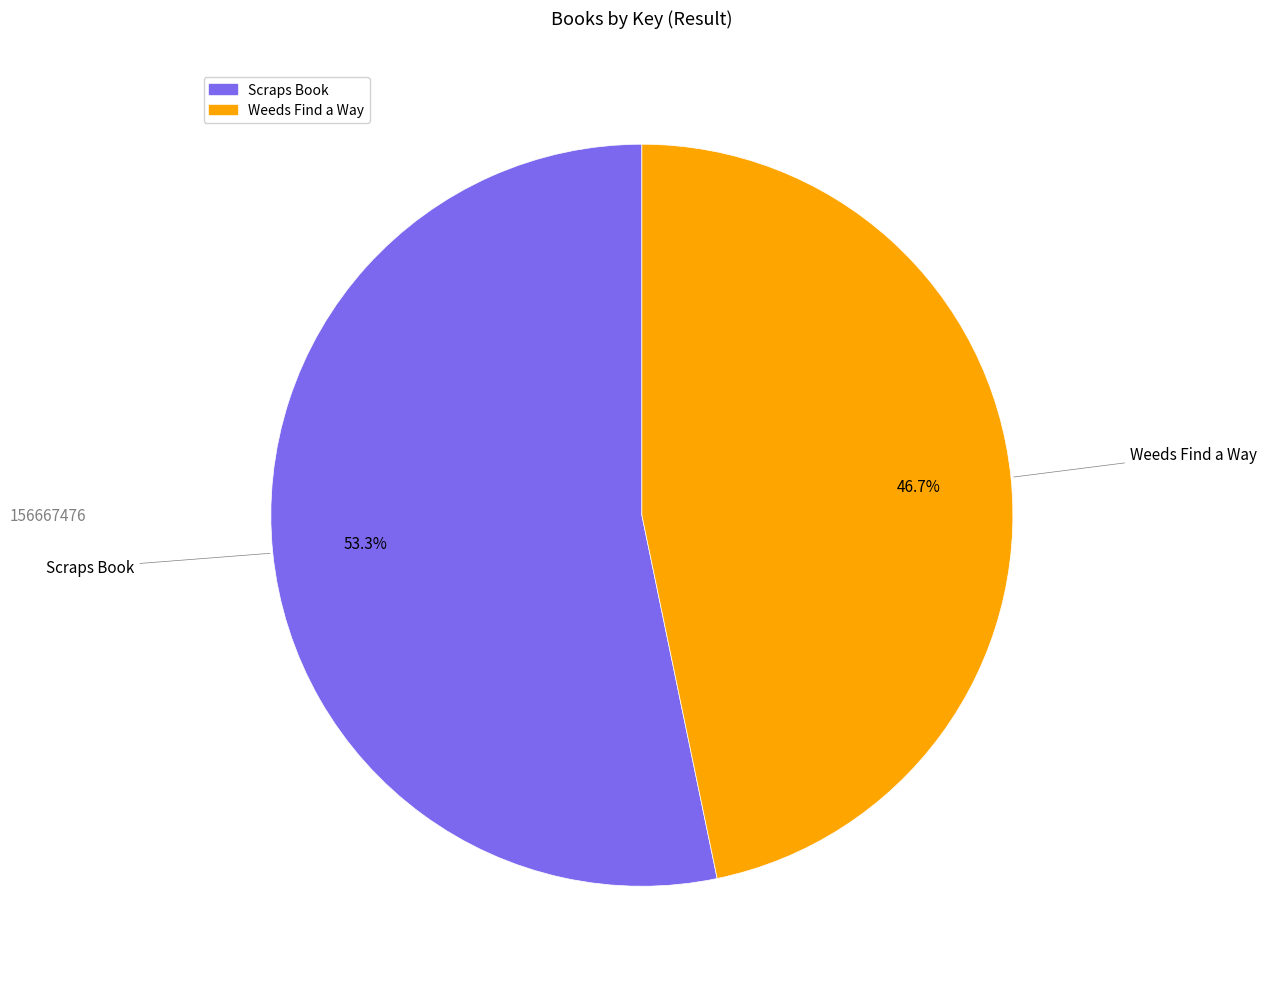

How many slices are in this pie chart?

2